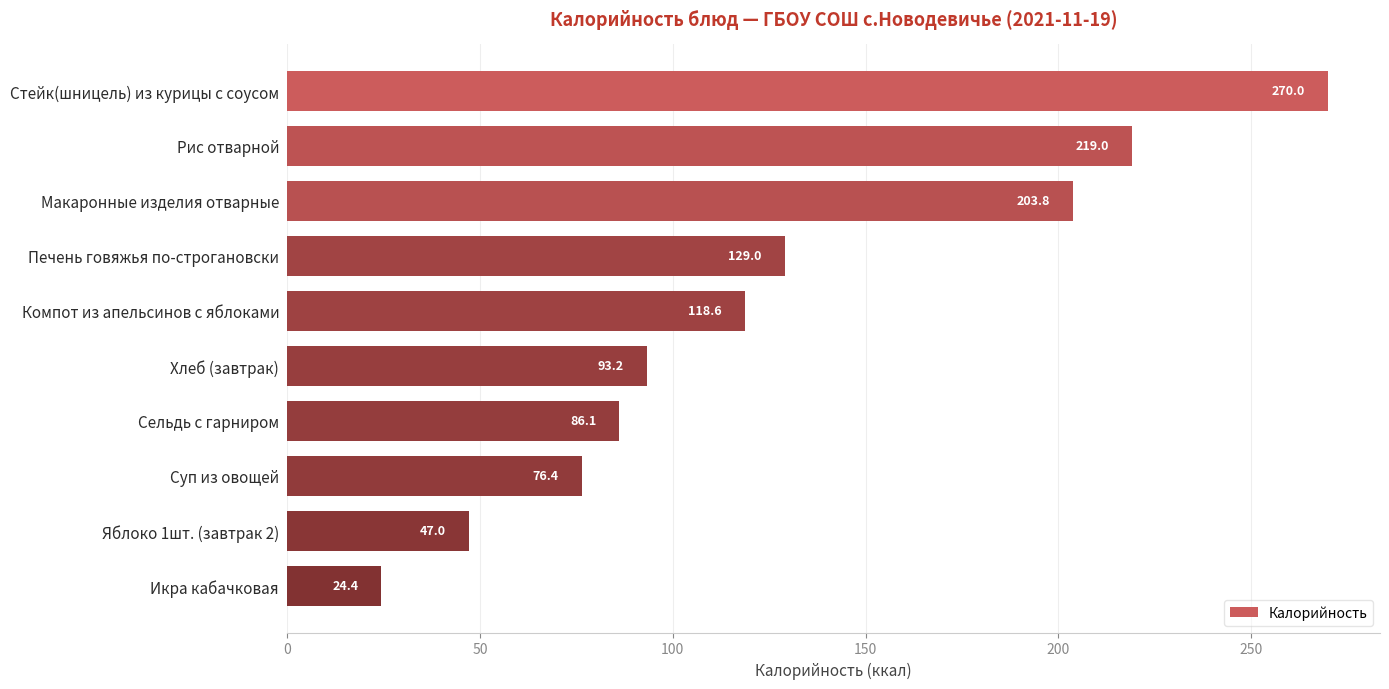

What is the label of the 1st bar from the bottom?

Икра кабачковая